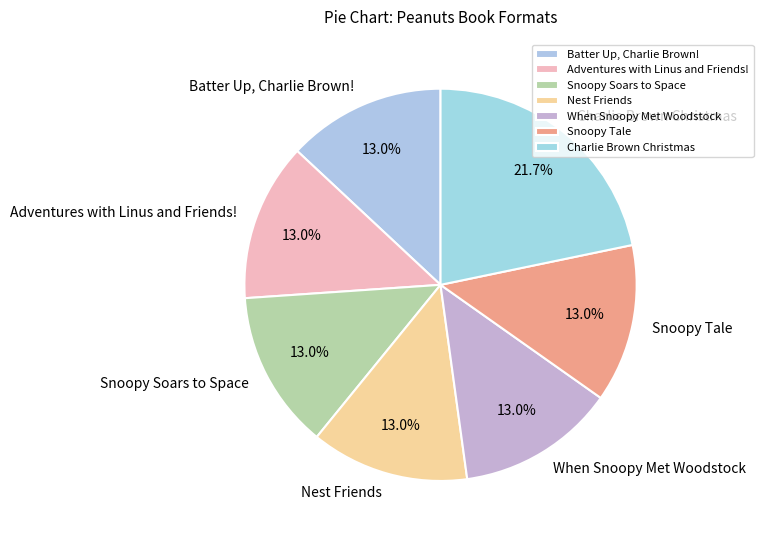

Is it true that Charlie Brown Christmas is 17% of the pie?

False